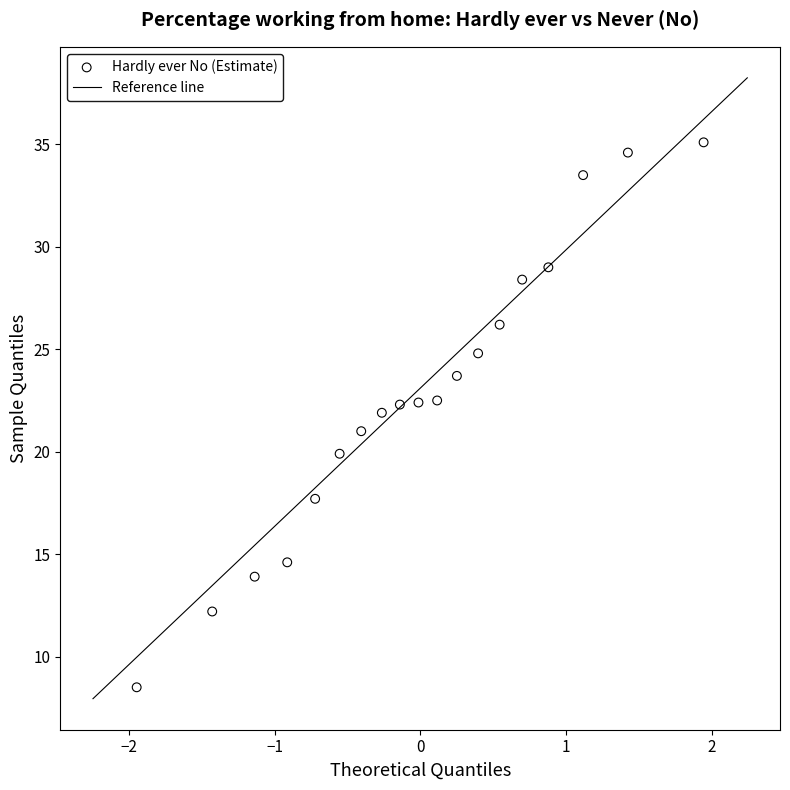

What is the range of Y values (max minus min)?

26.6